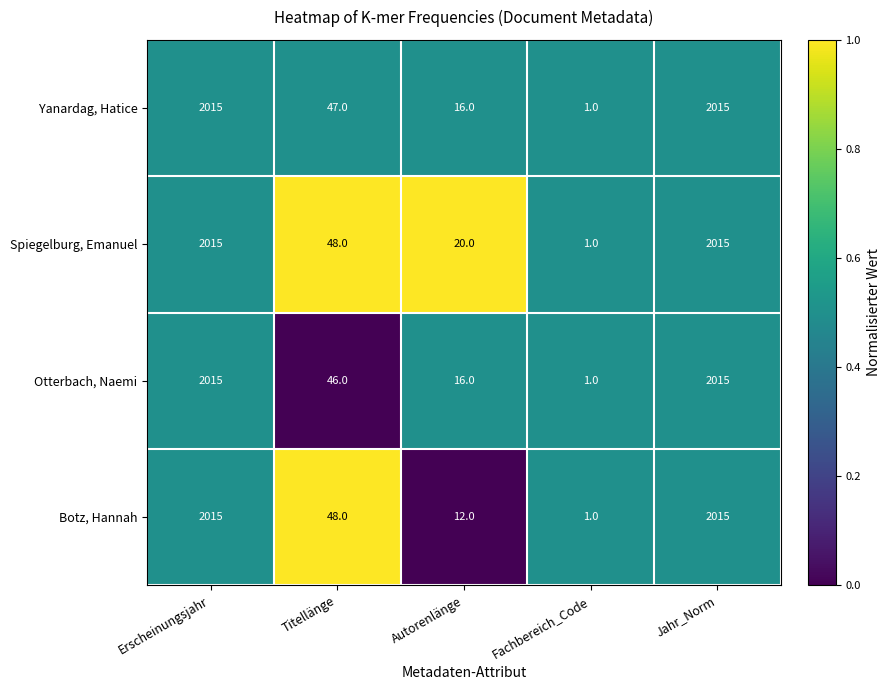

Reading left to right, list all the values displayed in this chart.

Yanardag, Hatice: Erscheinungsjahr=2015	Titellänge=47	Autorenlänge=16	Fachbereich_Code=1	Jahr_Norm=2015
Spiegelburg, Emanuel: Erscheinungsjahr=2015	Titellänge=48	Autorenlänge=20	Fachbereich_Code=1	Jahr_Norm=2015
Otterbach, Naemi: Erscheinungsjahr=2015	Titellänge=46	Autorenlänge=16	Fachbereich_Code=1	Jahr_Norm=2015
Botz, Hannah: Erscheinungsjahr=2015	Titellänge=48	Autorenlänge=12	Fachbereich_Code=1	Jahr_Norm=2015